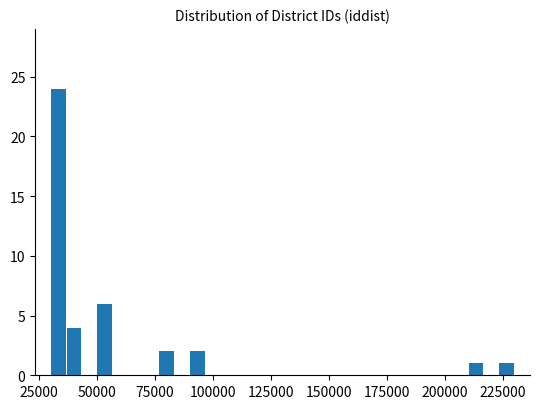

Read against the x-axis, roughly where is the centre of the tallest bar?

35000